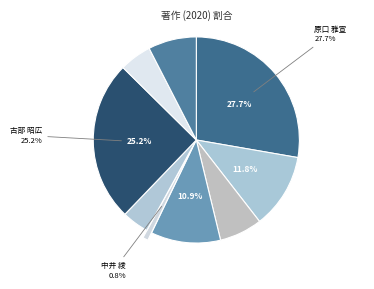

Count the number of slices in the pie.

9